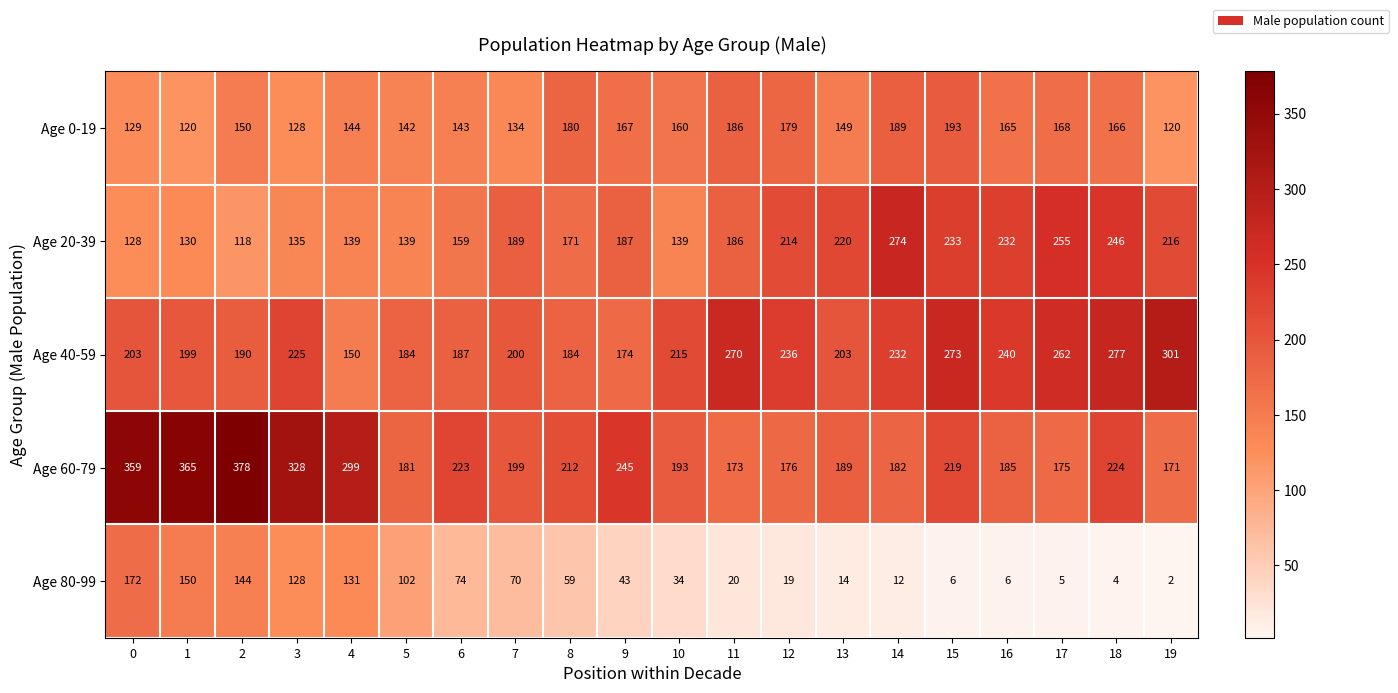

Which category has the highest value in the Age 0-19 series?

15